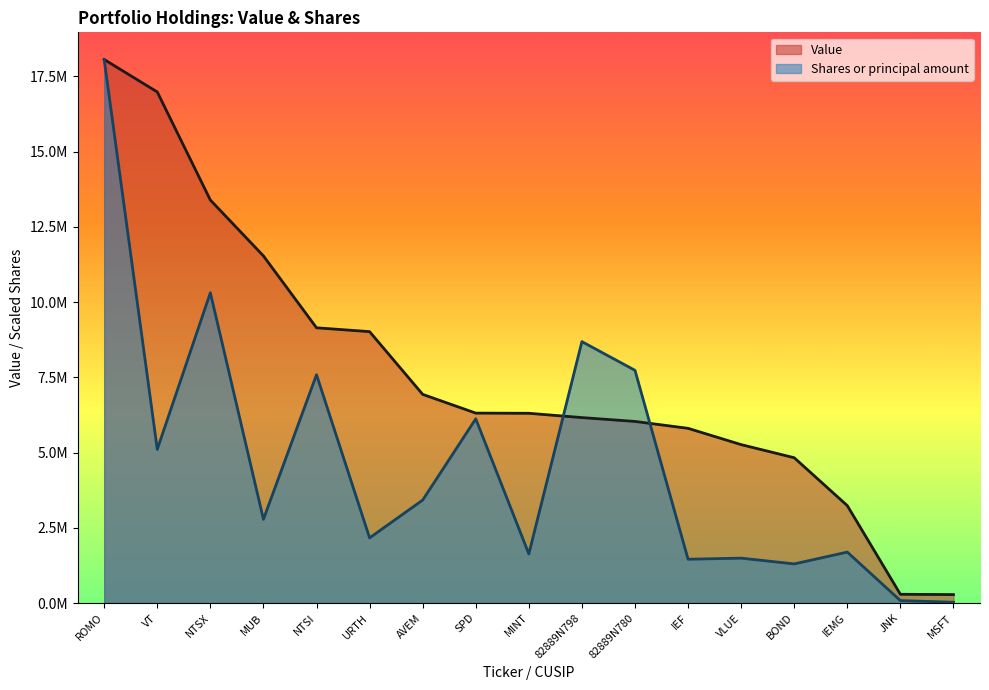

The value of Value at ROMO is 25046992.4. True or false?

False